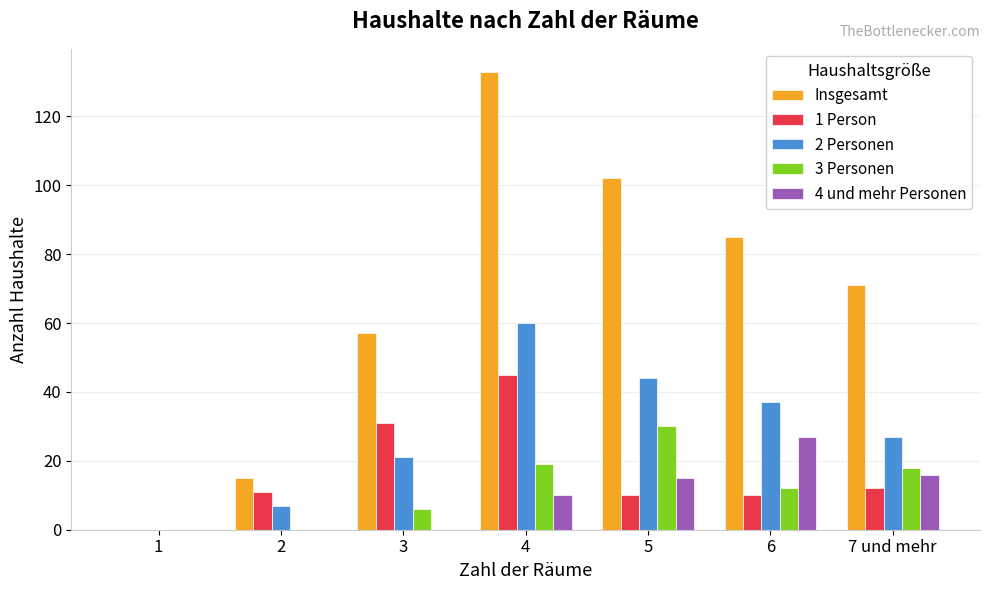

True or false: 1 Person has a value of 16 at 4.

False